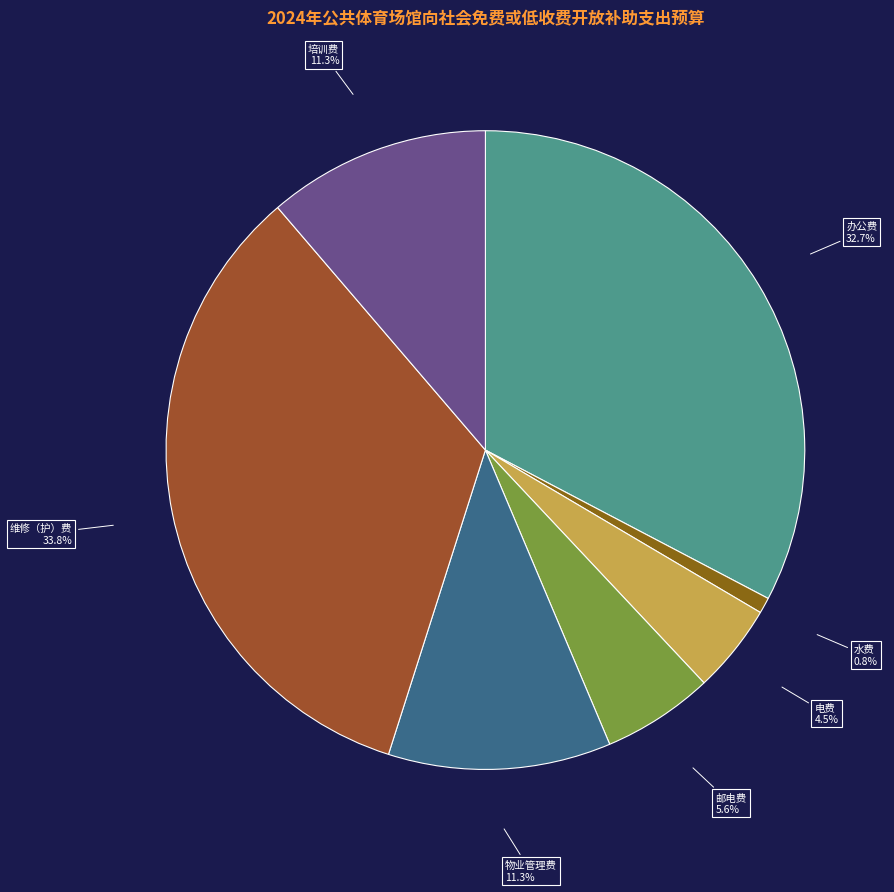

To the nearest percent, what is the combined percentage of 培训费 and 物业管理费?

23%